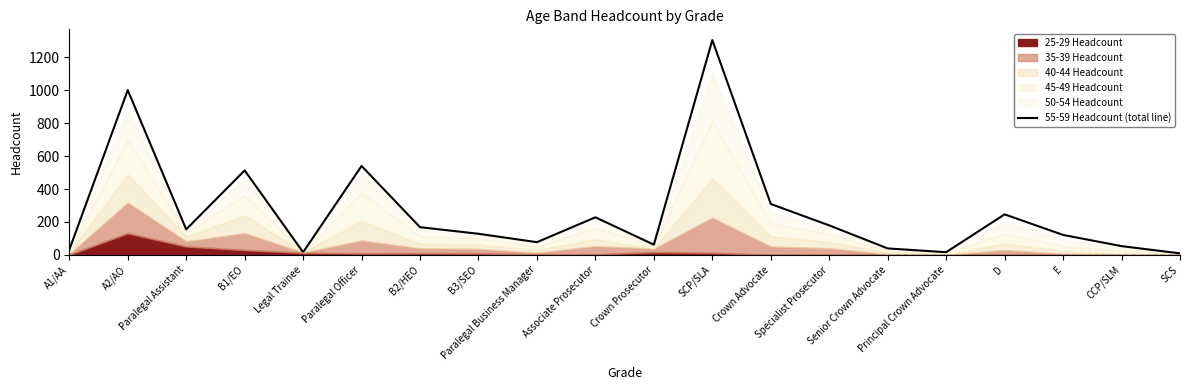

At which category does the chart reach its minimum across all series?

SCS